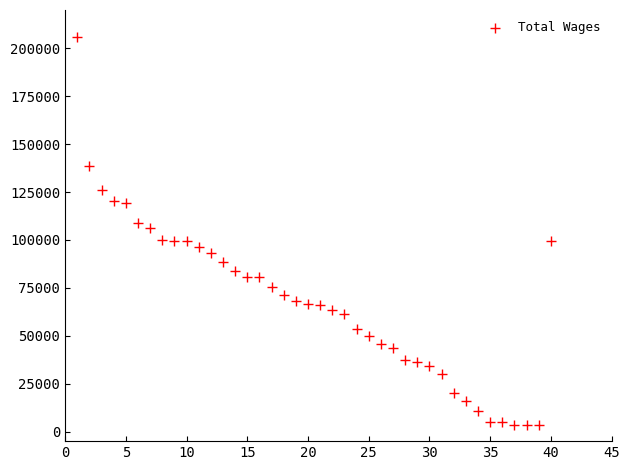

What is the range of X values (max minus min)?

39